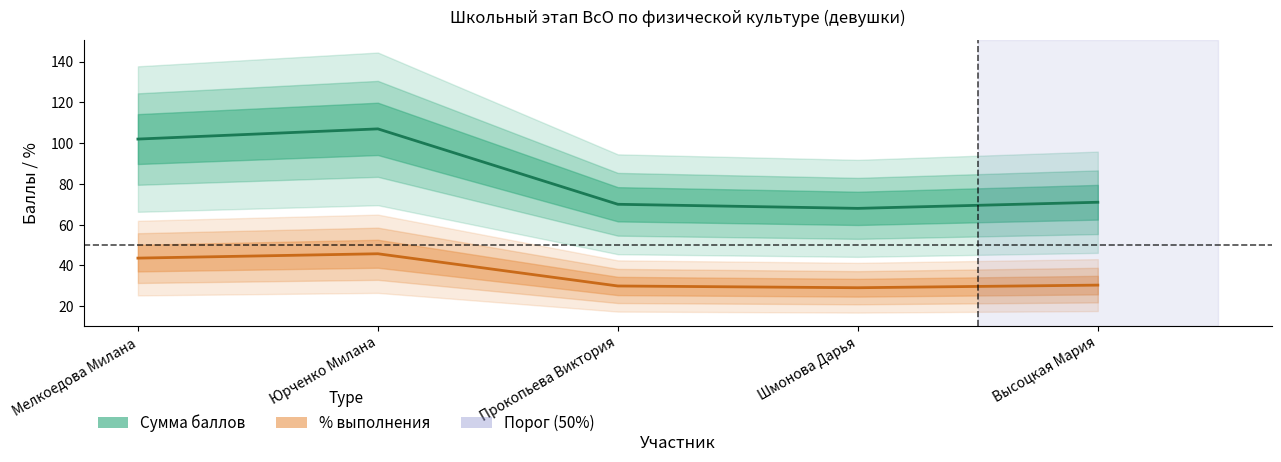

What is the value of the Сумма баллов point at the 5th from the left?

71.0